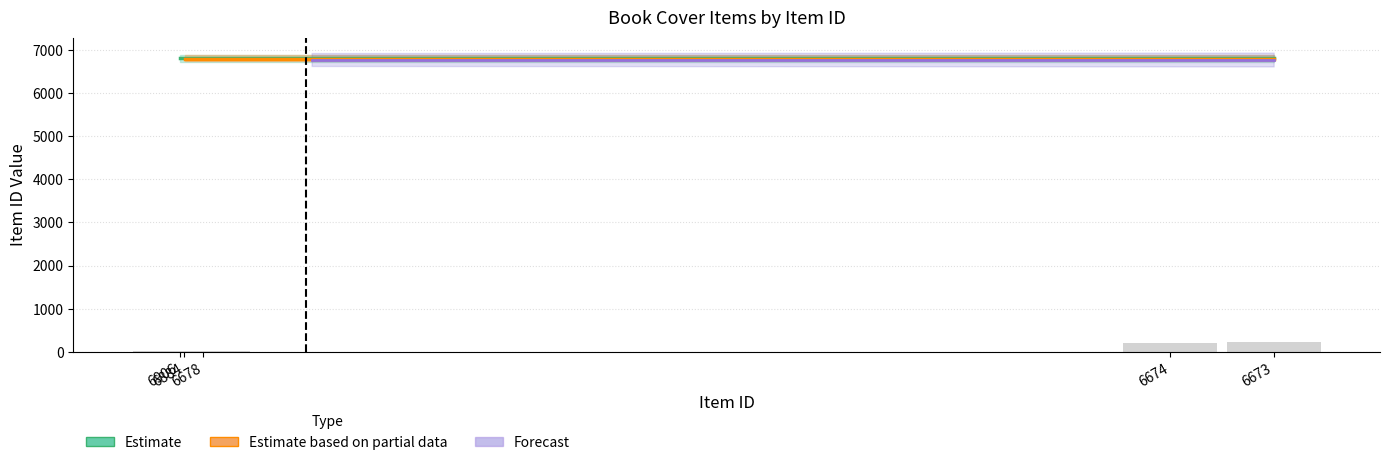

At how many categories does at least one series exceed 1457?

5